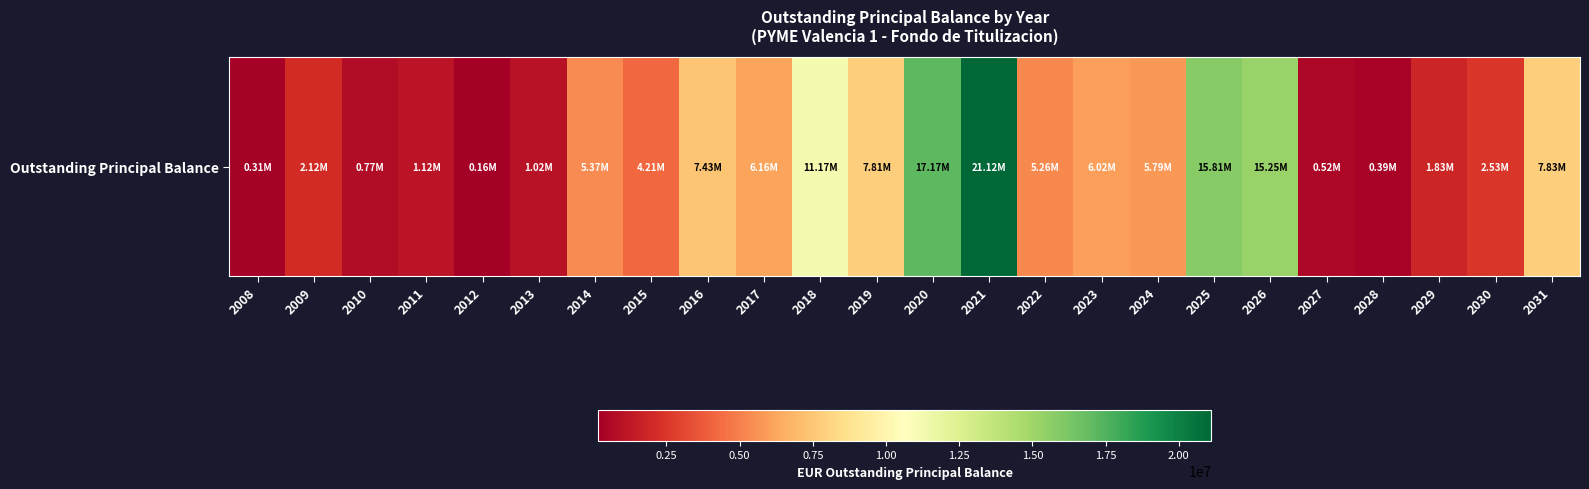

Reading left to right, transcribe all the data shown in this chart.

2008=306851.2	2009=2115563.4	2010=771154.7	2011=1118503.2	2012=161999.5	2013=1021257.9	2014=5367900.4	2015=4207856.2	2016=7426995.2	2017=6160313.9	2018=11169424.2	2019=7810441.5	2020=17173157.0	2021=21117168.8	2022=5264131.2	2023=6022226.0	2024=5790743.4	2025=15806650.4	2026=15251380.7	2027=519986.2	2028=394125.1	2029=1829063.5	2030=2532934.1	2031=7828330.5